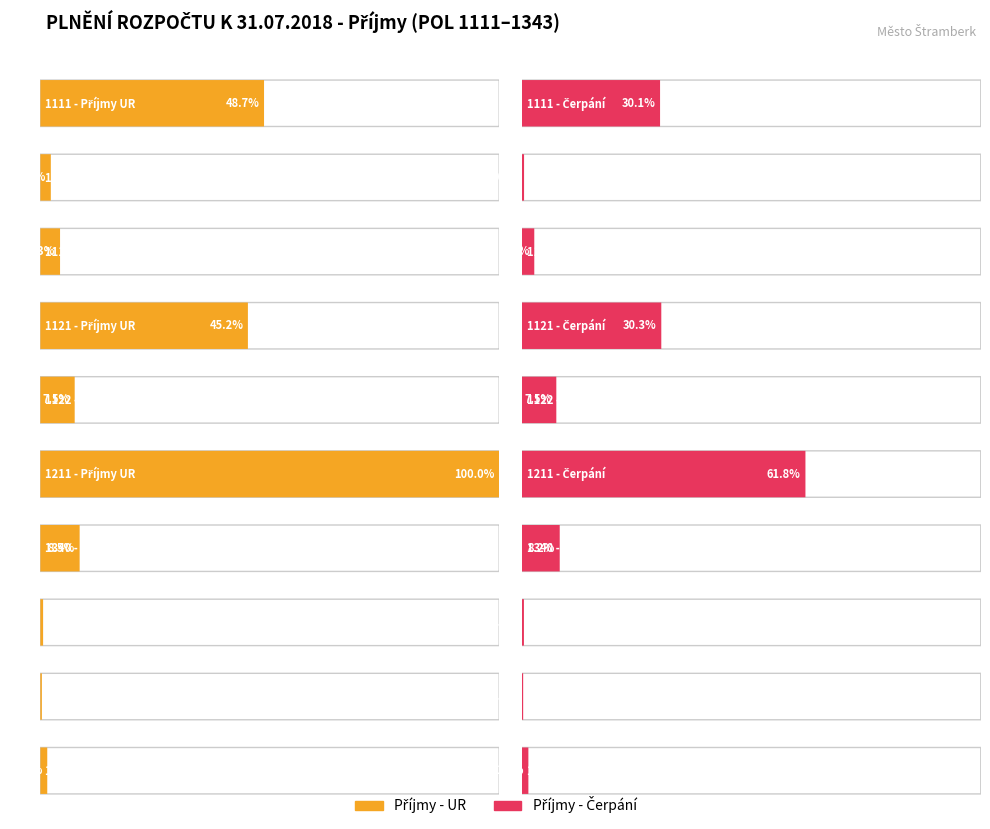

Does the chart contain any negative values?

No